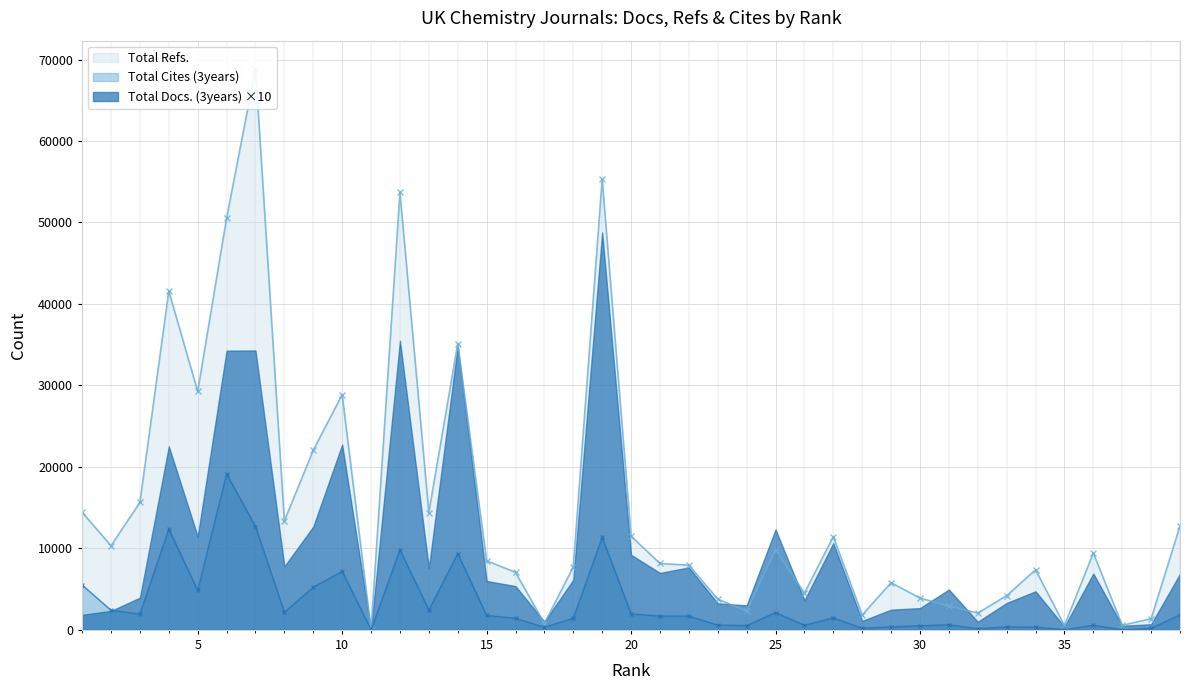

Which label corresponds to the largest value in the chart?

7